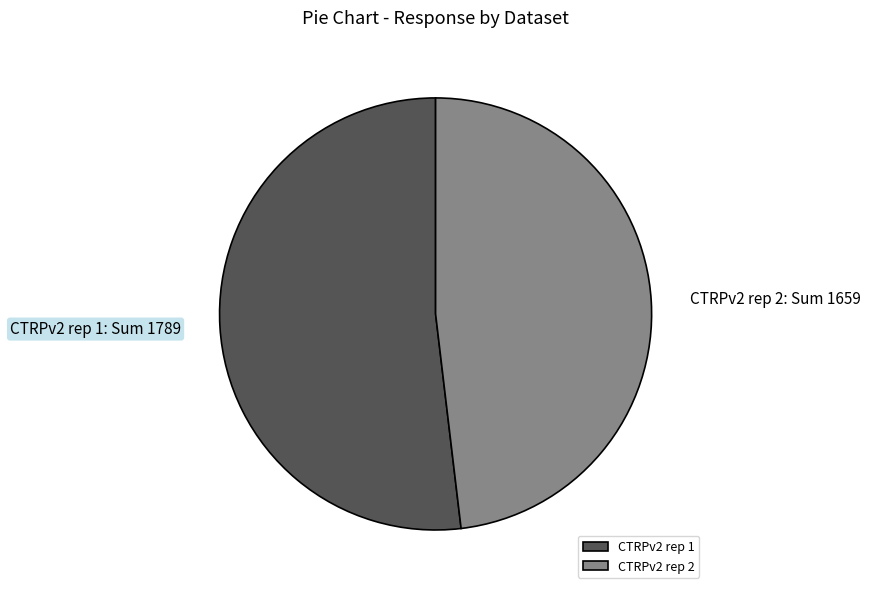

True or false: CTRPv2 rep 1 accounts for 59% of the total.

False